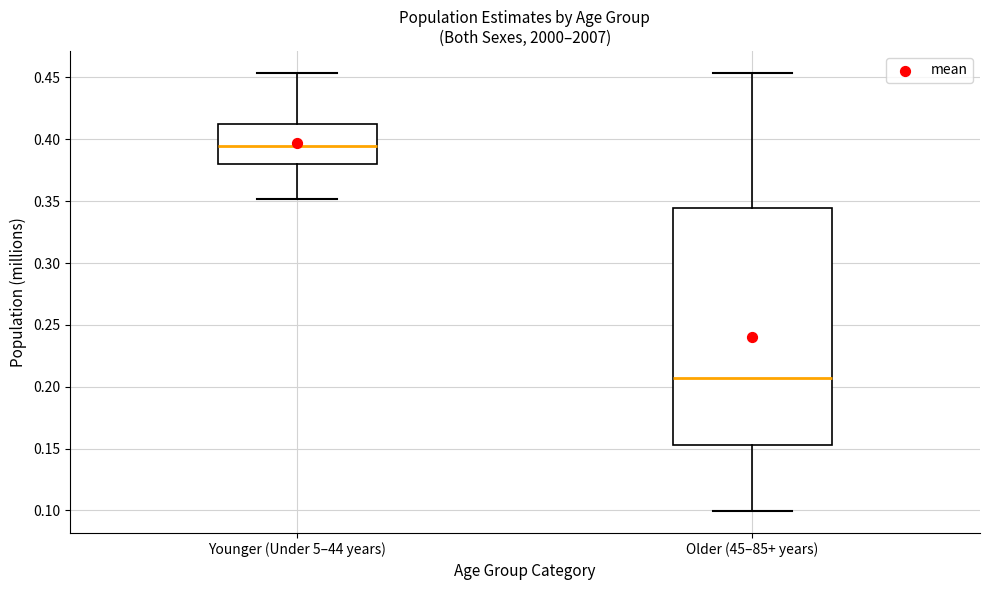

Which box has the highest median line?

Younger (Under 5–44 years)